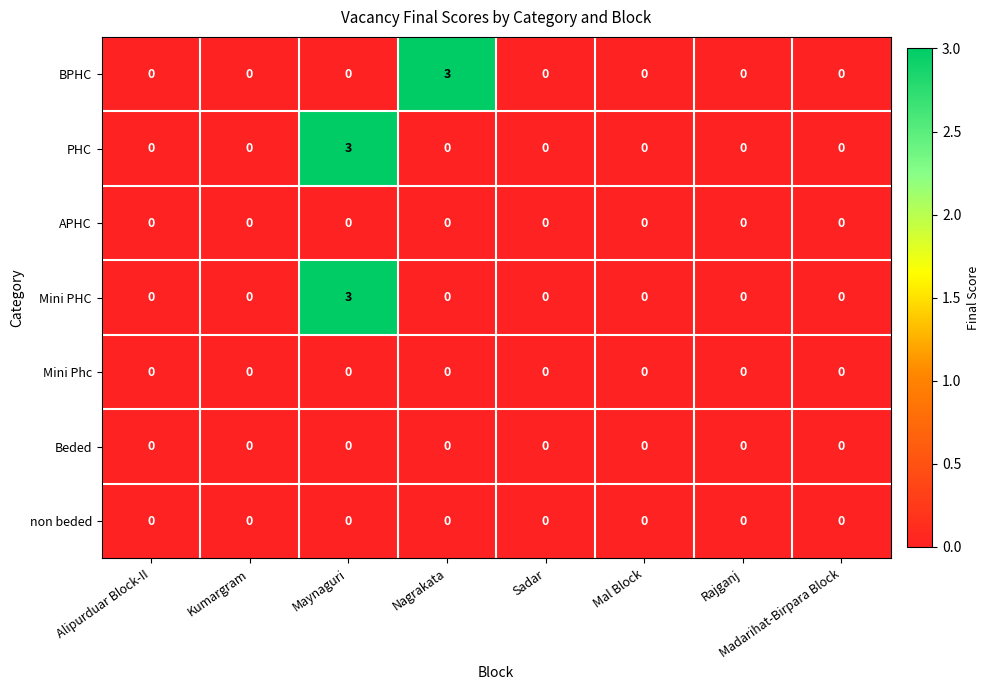

At which category is the sum across all series the highest?

Maynaguri